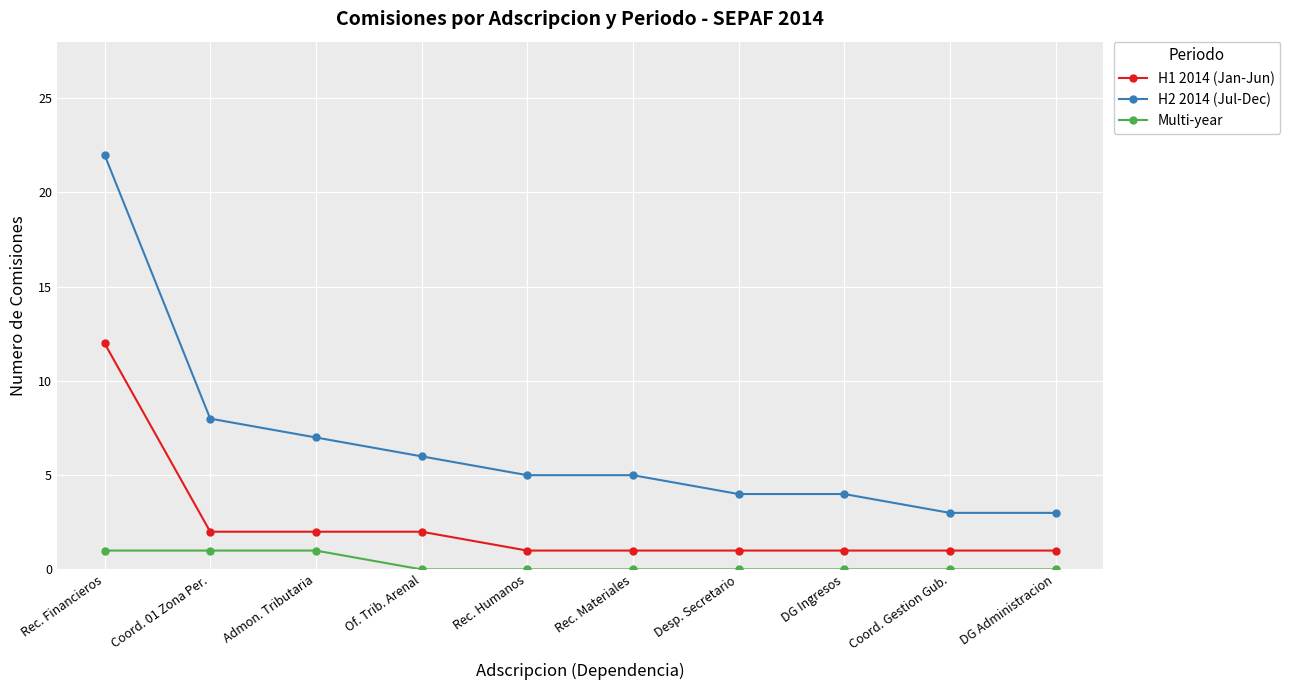

Where is H2 2014 (Jul-Dec) nearest to the value 12?

Coord. 01 Zona Per.